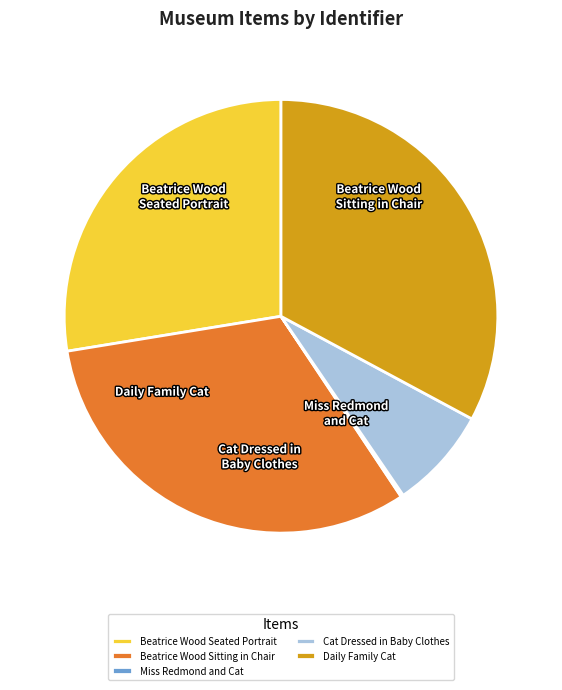

Is it true that Beatrice Wood Seated Portrait is 28% of the pie?

True